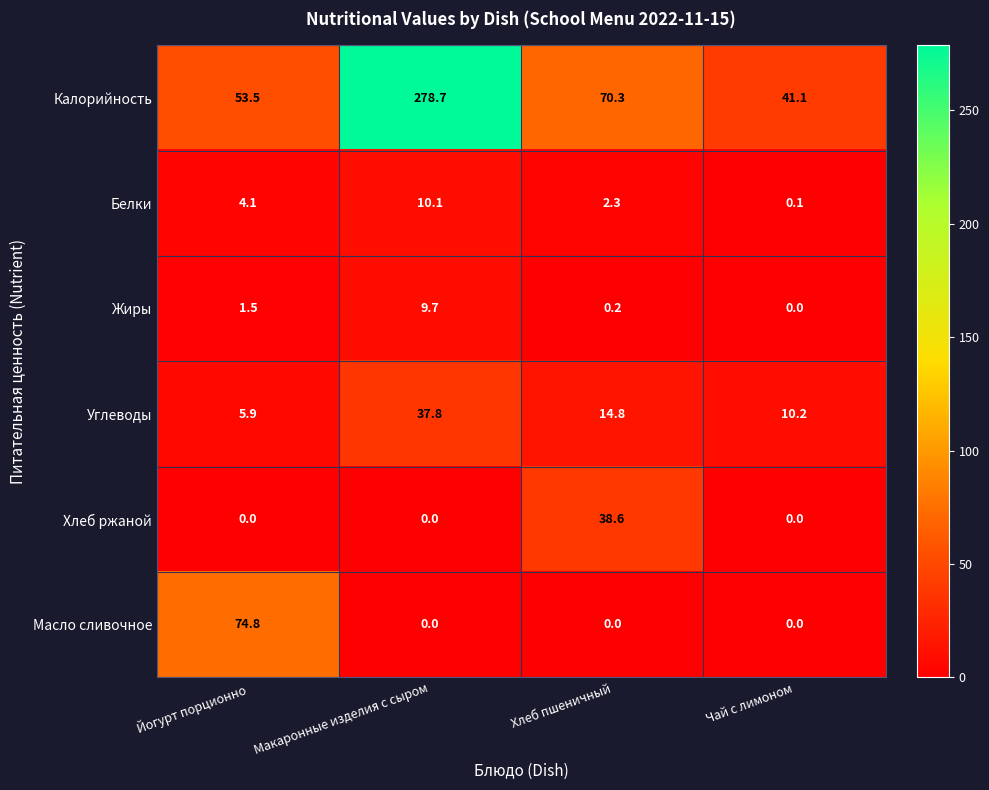

Between Макаронные изделия с сыром and Хлеб пшеничный, which series saw the biggest shift?

Калорийность